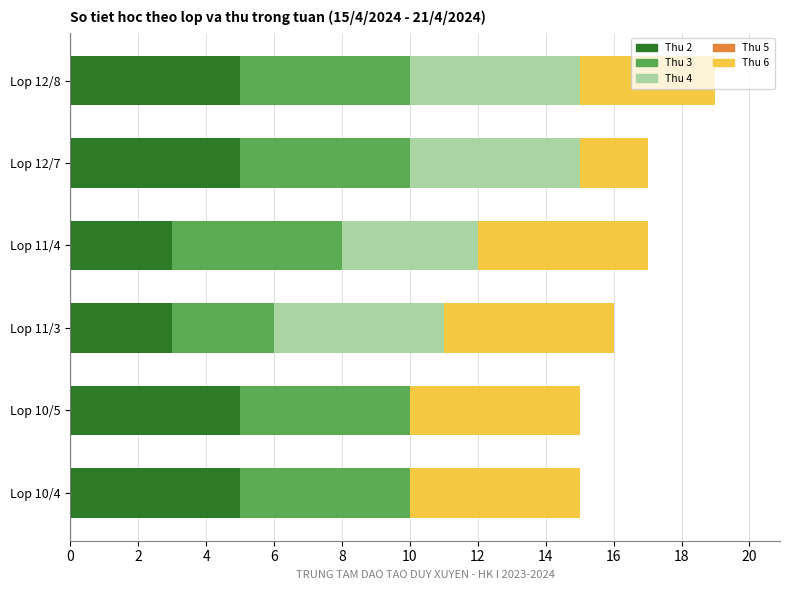

Is it true that Thu 2 equals 2 at Lop 11/4?

False